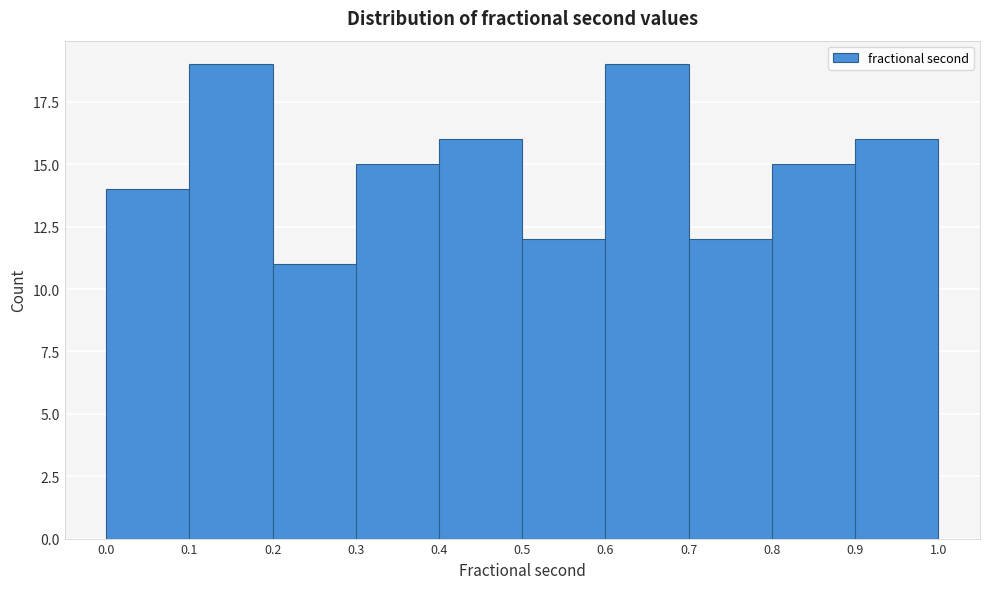

How tall is the bar that spans 0.6 to 0.7 on the x-axis? The values are not printed on the chart, so give them approximately, as read against the axis.

19